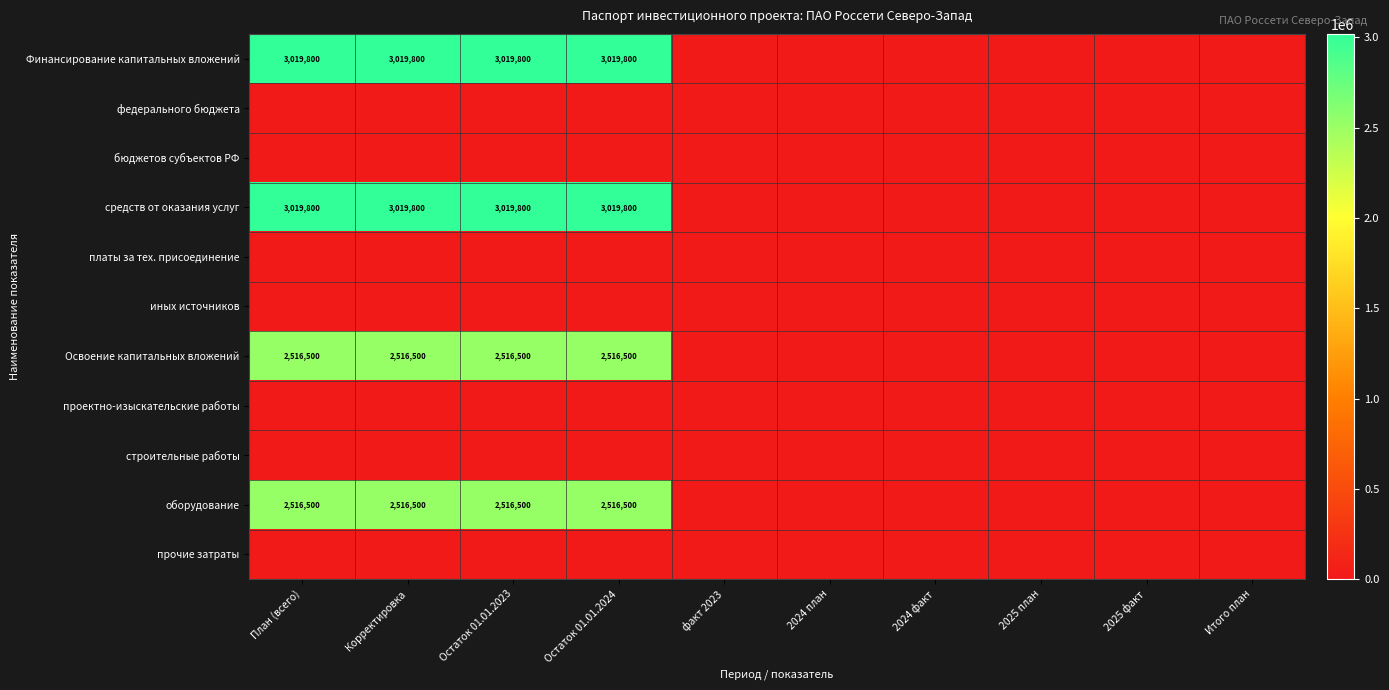

True or false: средств от оказания услуг has a value of 3019800 at План (всего).

True